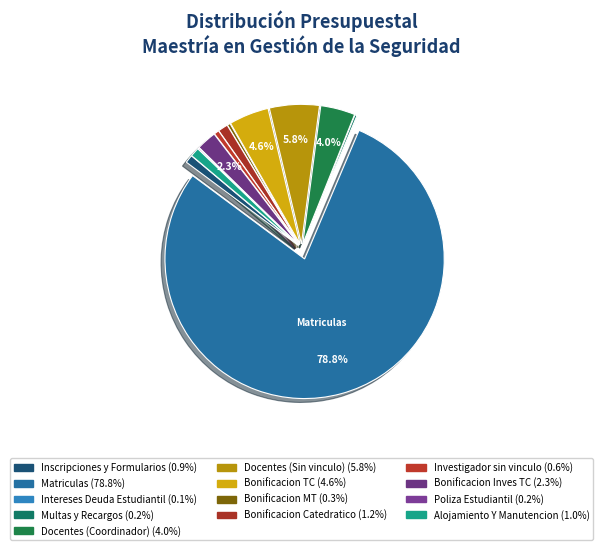

Is it true that Bonificacion TC is 5% of the pie?

True